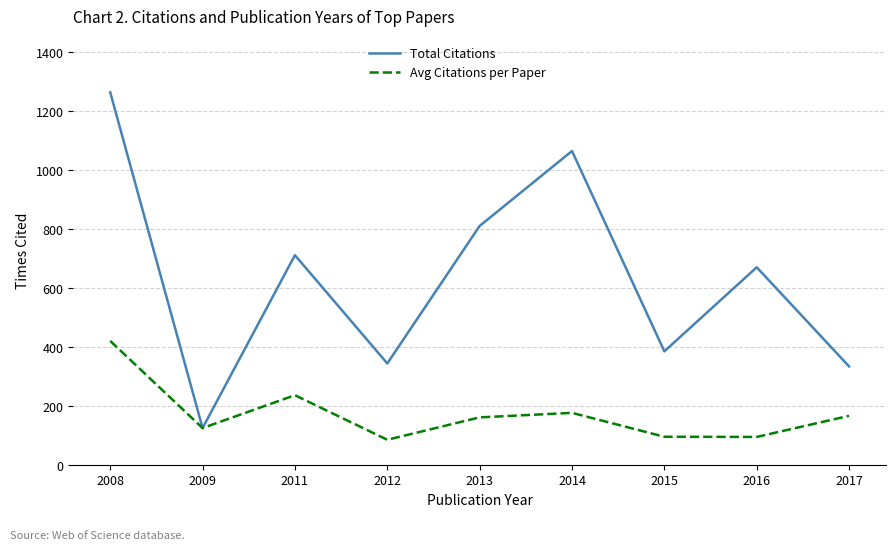

Which series has the largest total across all categories?

Total Citations